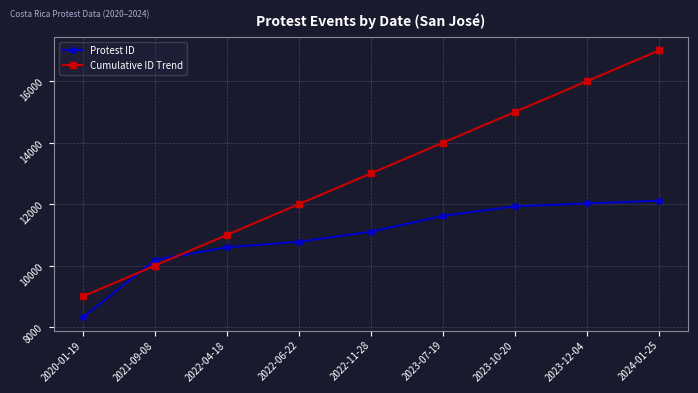

How many data points in Cumulative ID Trend are less than 13000?

4